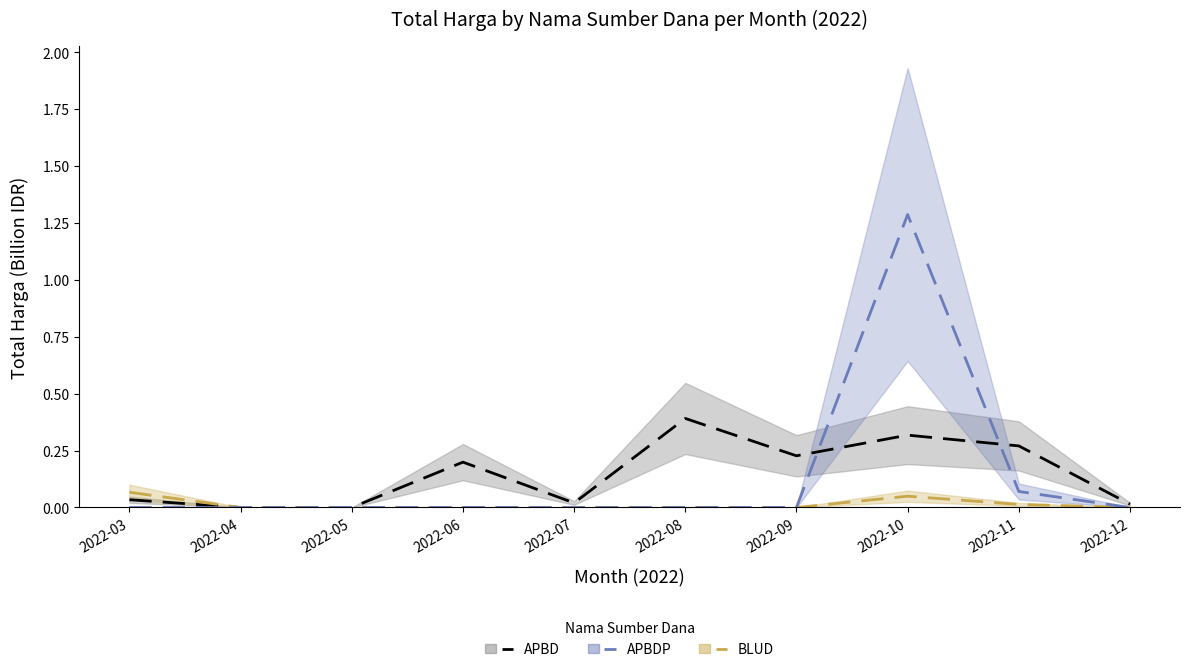

Where is the first local minimum for APBD?

2022-07